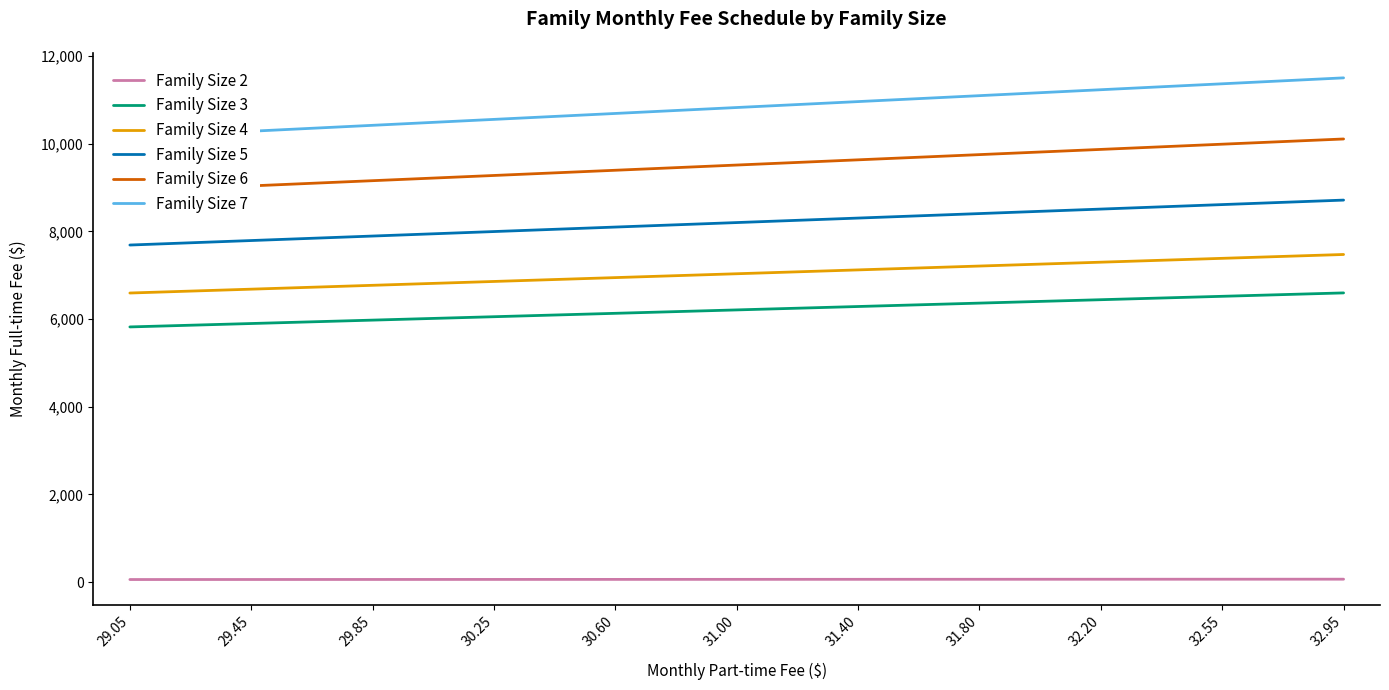

Is it true that Family Size 2 equals 65.9 at 32.95?

True